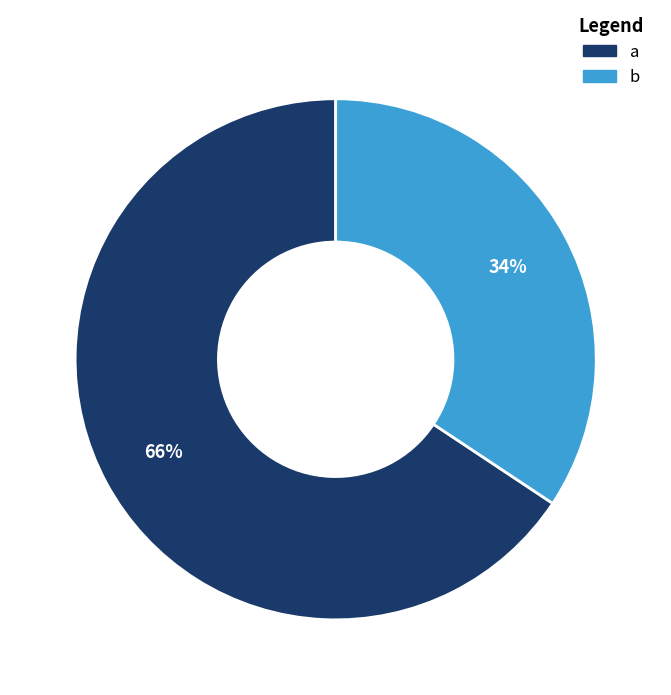

To the nearest percent, what is the average slice percentage?

50%